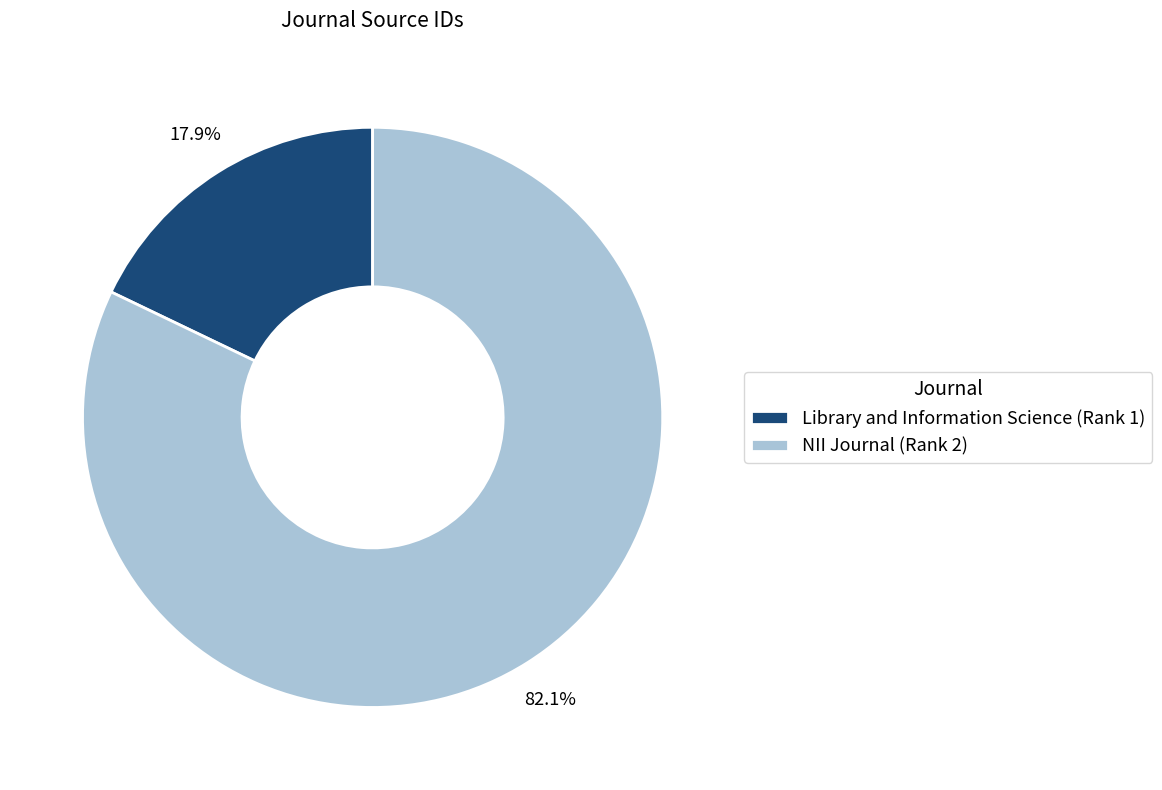

What is the majority slice?

NII Journal (Rank 2)